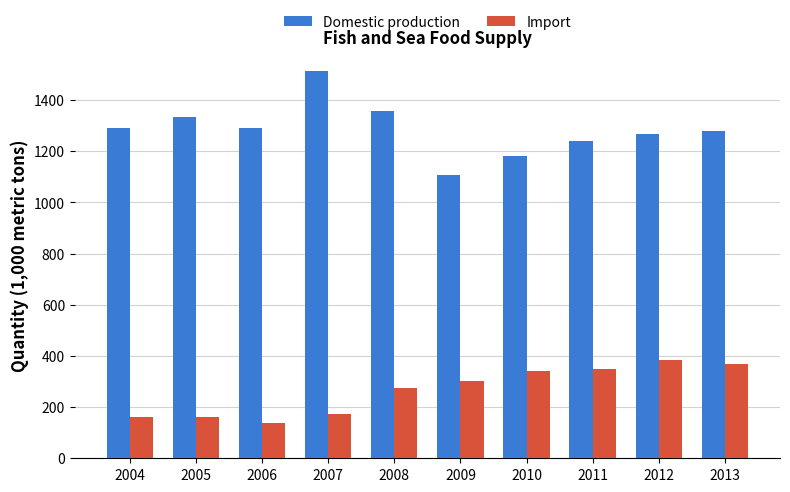

How many values in the Domestic production series are below 1291?

5